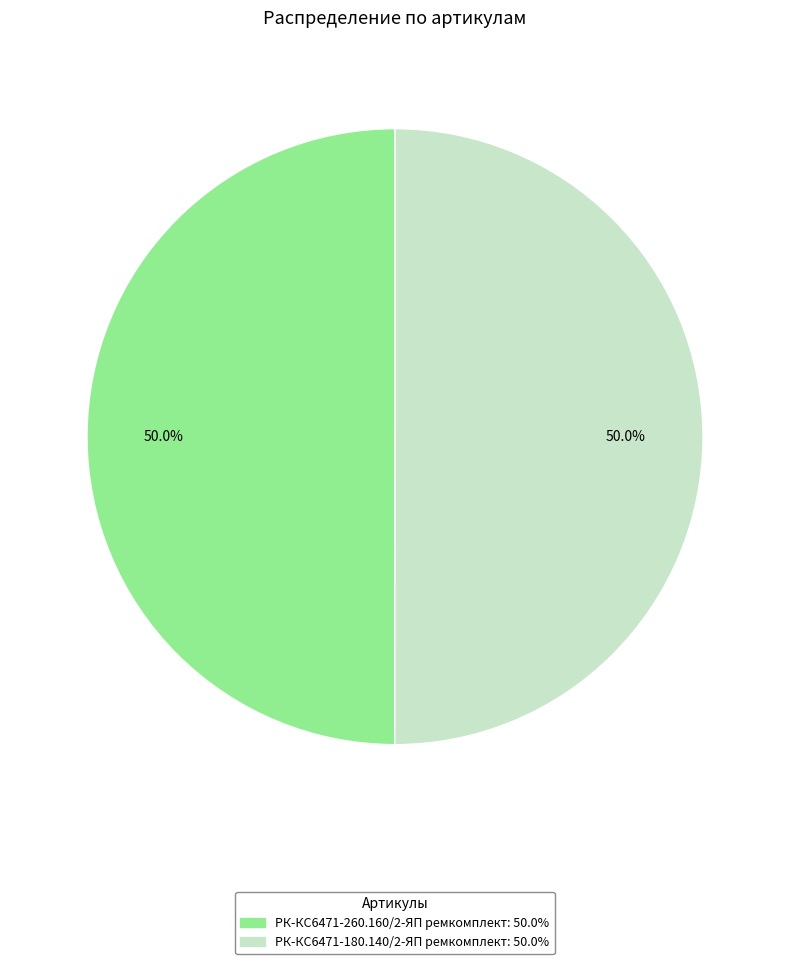

What is the ratio of the value at РК-КС6471-260.160/2-ЯП ремкомплект to the value at РК-КС6471-180.140/2-ЯП ремкомплект?

1.0